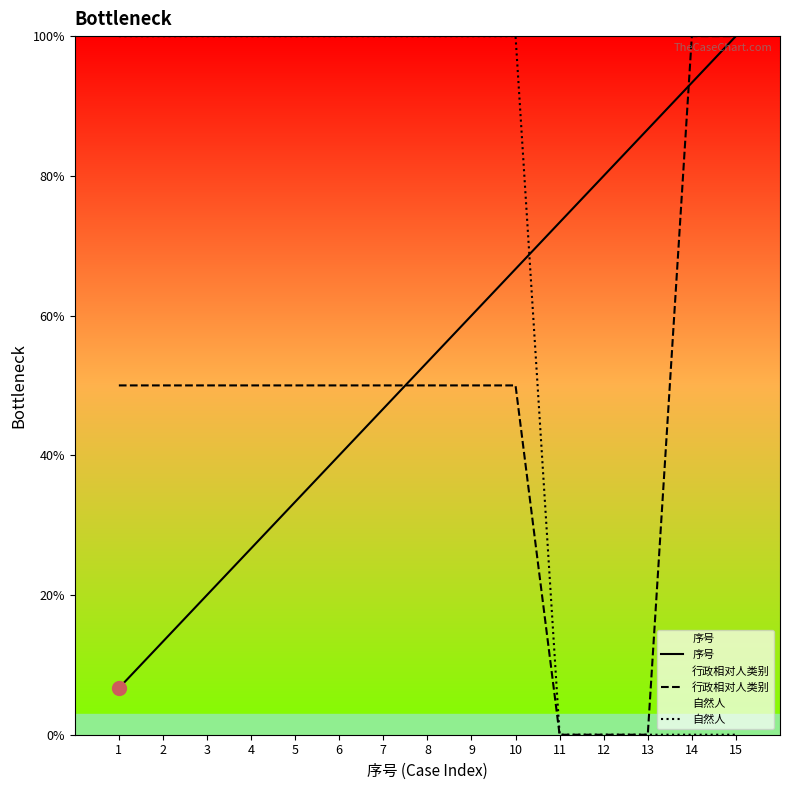

True or false: 行政相对人类别 and 序号 cross at least once.

True